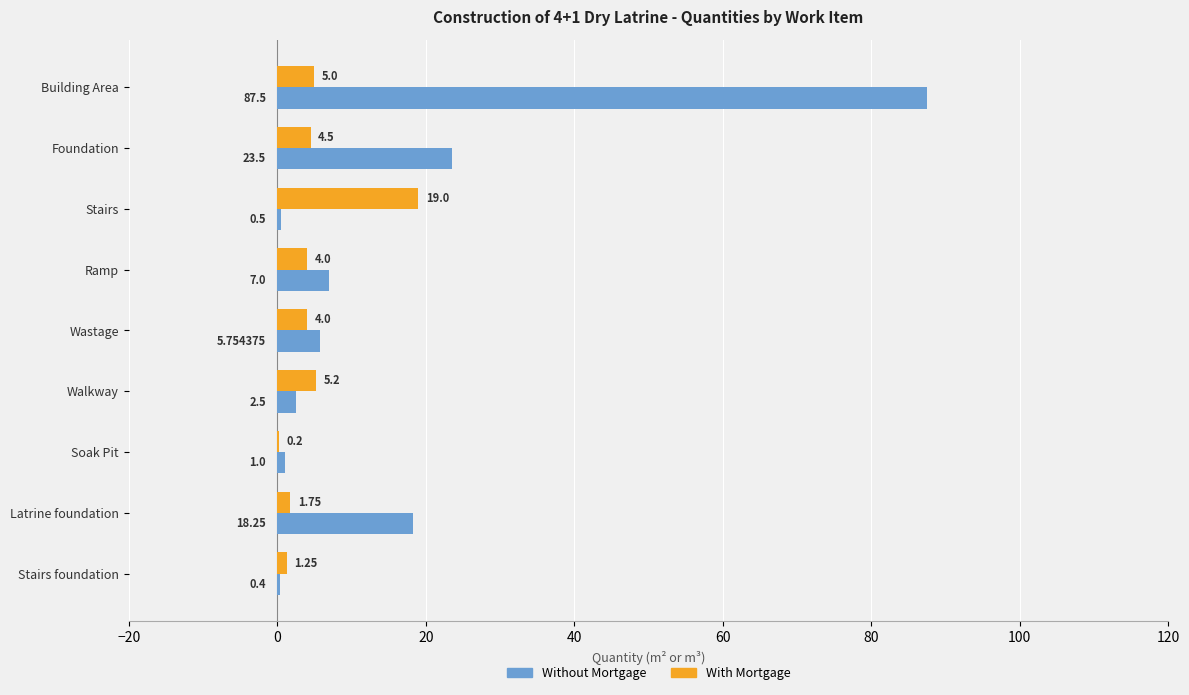

Is the value of Without Mortgage at Latrine foundation greater than the value of With Mortgage at Wastage?

Yes